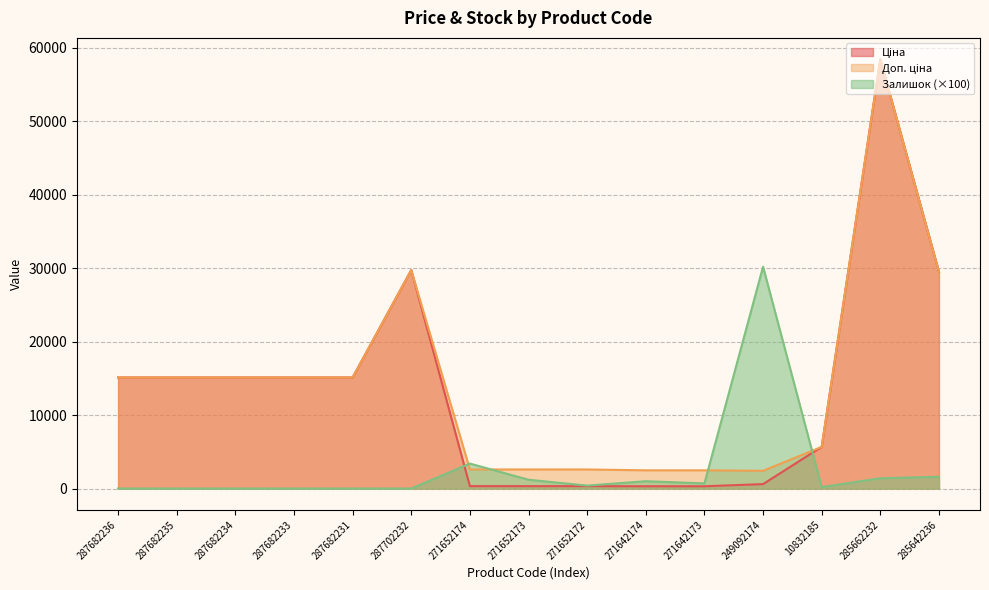

What is the spread (max minus min) of values at 271642173?

2172.1